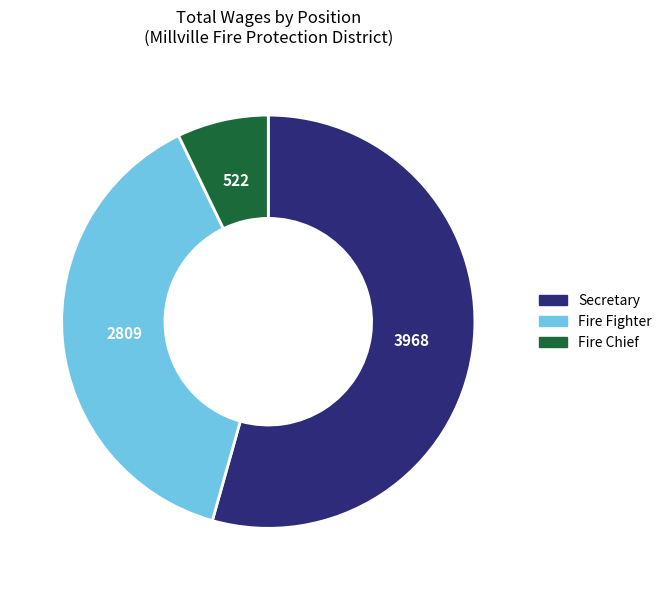

Which category accounts for the majority?

Secretary